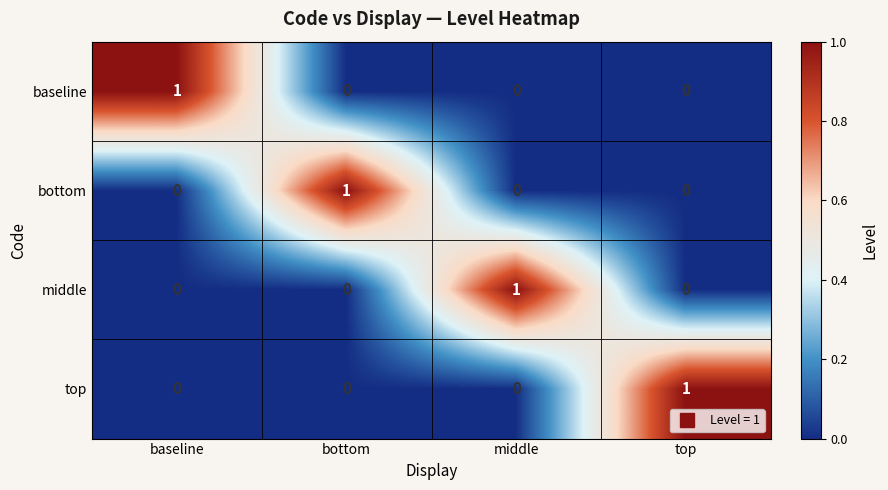

How many data points does each series have?

4